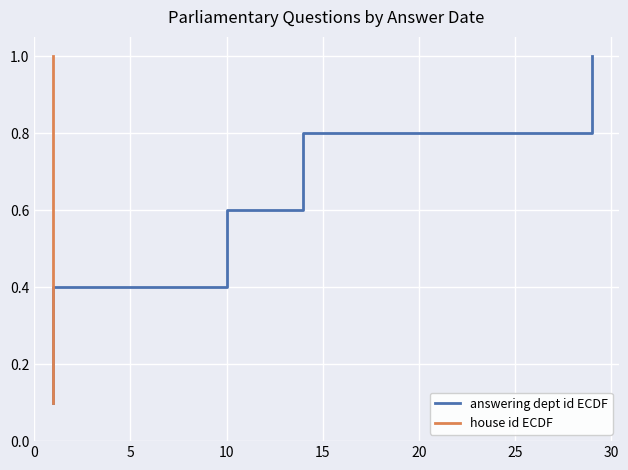

List the series in order of their peak value, lowest first.

answering dept id ECDF, house id ECDF